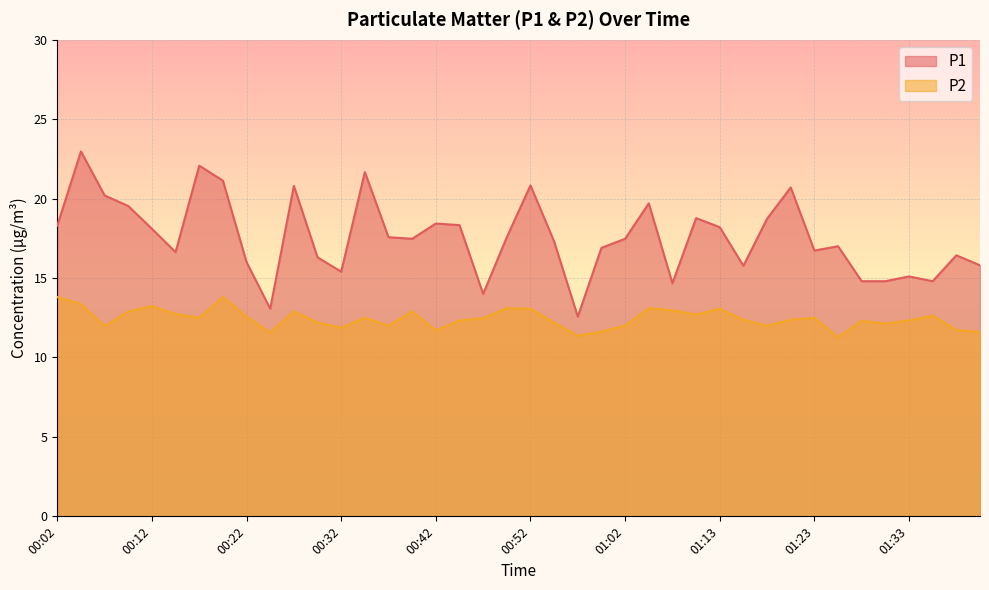

Reading right to left, list all the values displayed in this chart.

P1: 01:40=15.8	01:38=16.4	01:35=14.8	01:33=15.1	01:30=14.8	01:28=14.8	01:25=17.0	01:23=16.7	01:20=20.7	01:18=18.7	01:15=15.8	01:13=18.2	01:10=18.8	01:07=14.7	01:05=19.7	01:02=17.5	01:00=16.9	00:57=12.6	00:55=17.3	00:52=20.8	00:50=17.6	00:47=14.0	00:45=18.3	00:42=18.4	00:40=17.5	00:37=17.6	00:35=21.7	00:32=15.4	00:30=16.3	00:27=20.8	00:25=13.1	00:22=16.0	00:20=21.1	00:17=22.1	00:15=16.6	00:12=18.1	00:09=19.5	00:07=20.2	00:04=23.0	00:02=18.3
P2: 01:40=11.6	01:38=11.7	01:35=12.6	01:33=12.3	01:30=12.1	01:28=12.3	01:25=11.3	01:23=12.5	01:20=12.4	01:18=12.0	01:15=12.4	01:13=13.1	01:10=12.7	01:07=13.0	01:05=13.1	01:02=12.0	01:00=11.6	00:57=11.4	00:55=12.2	00:52=13.1	00:50=13.1	00:47=12.5	00:45=12.3	00:42=11.7	00:40=12.9	00:37=12.0	00:35=12.5	00:32=11.9	00:30=12.2	00:27=12.9	00:25=11.6	00:22=12.6	00:20=13.8	00:17=12.5	00:15=12.7	00:12=13.2	00:09=12.9	00:07=12.0	00:04=13.4	00:02=13.8